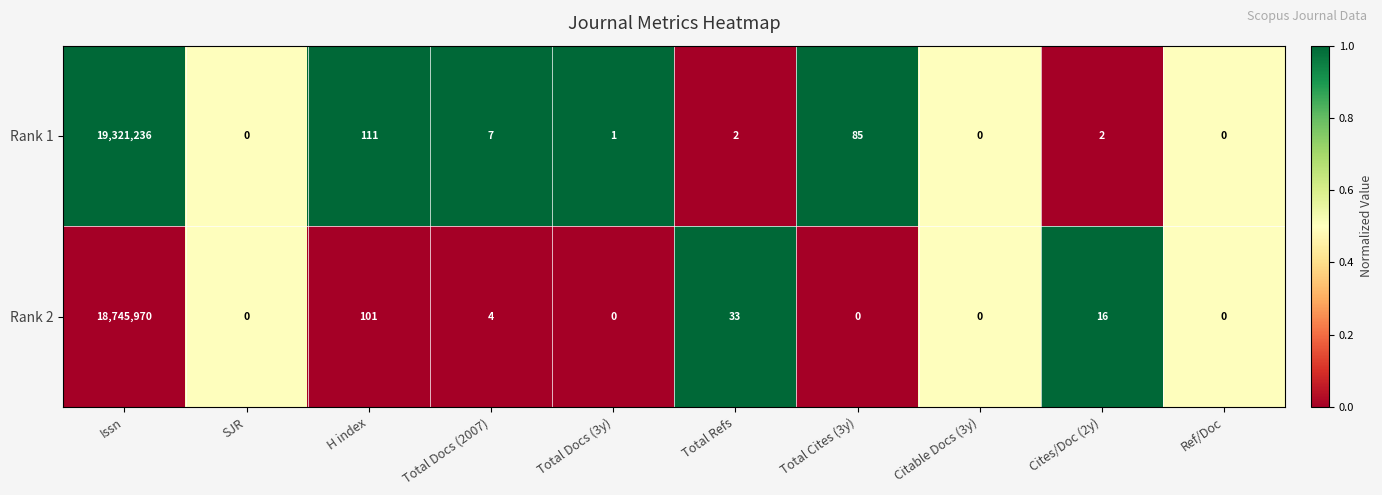

Is the value of Rank 2 at Cites/Doc (2y) greater than the value of Rank 1 at Ref/Doc?

Yes